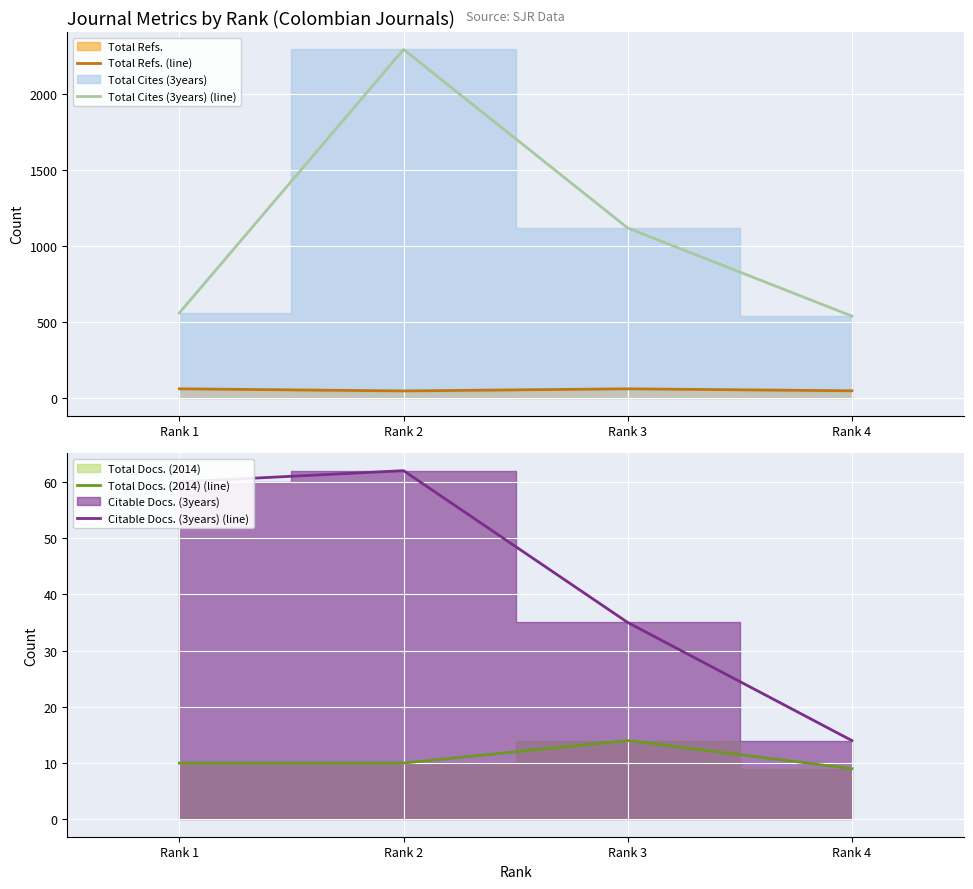

Count the number of categories in the chart.

4